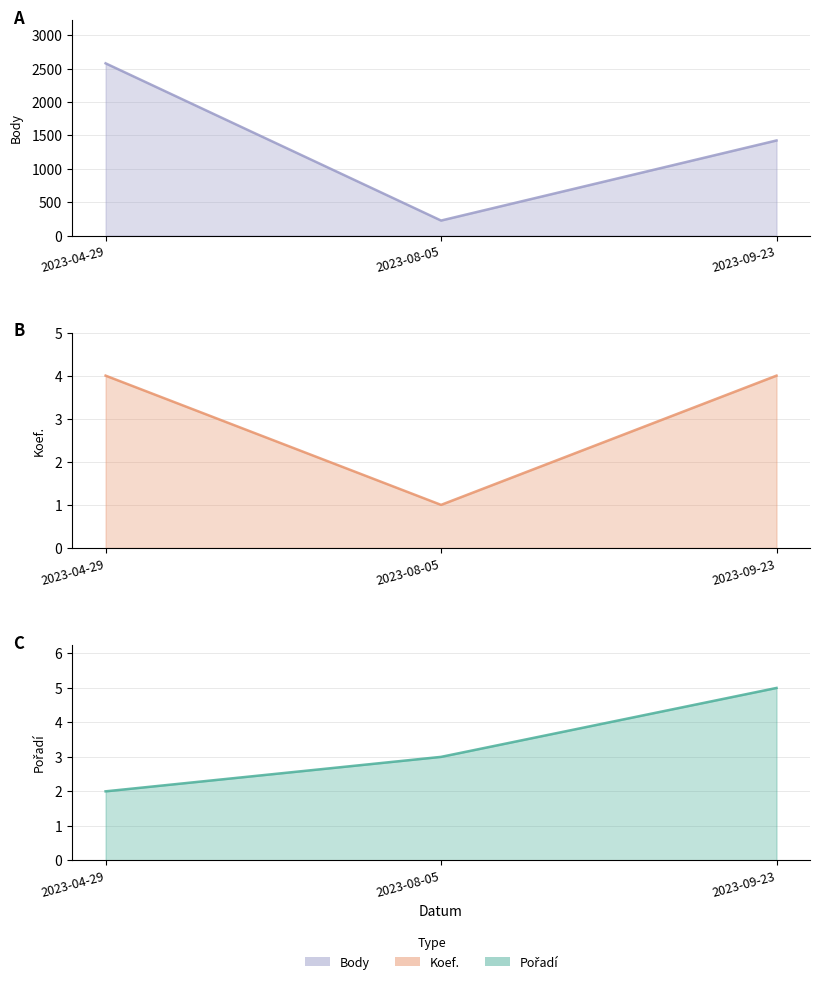

How many data points does each series have?

3